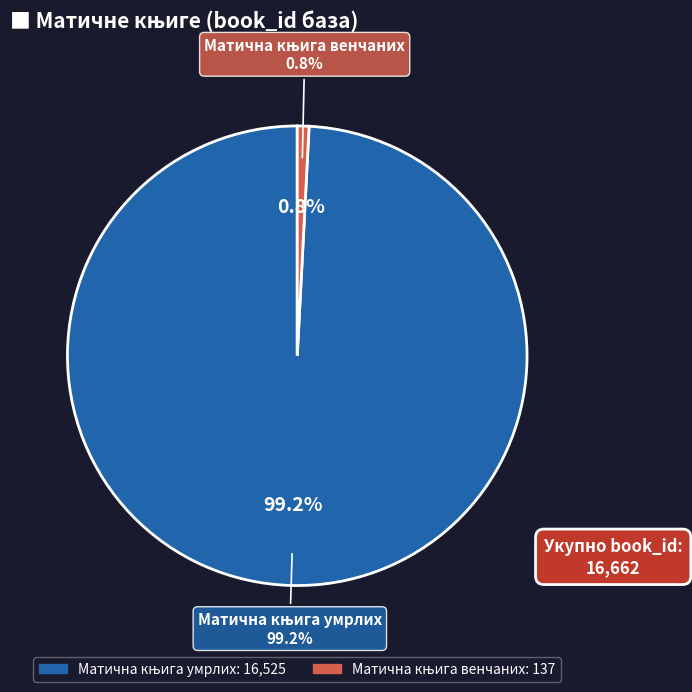

Which slice is the largest?

Матична књига умрлих